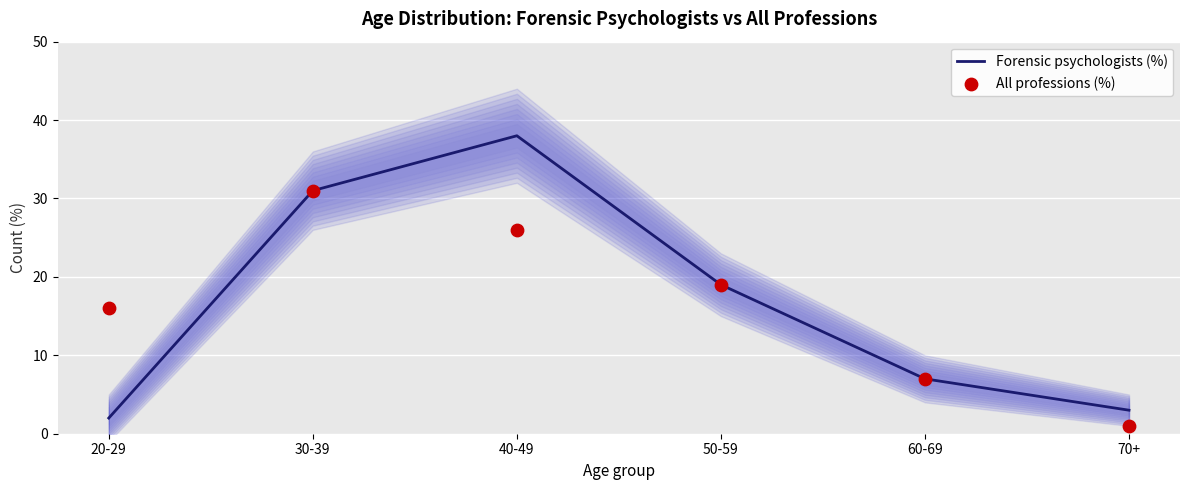

Which series contains the highest Y value?

Forensic psychologists (%)